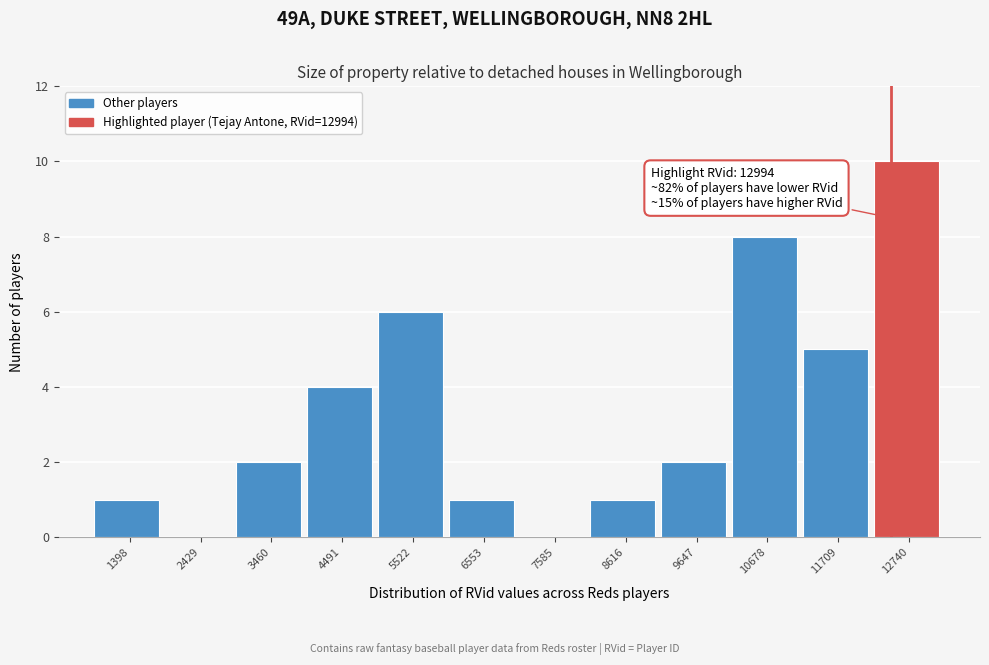

Reading left to right, what are all the values shown in this chart?

1398=1	2429=0	3460=2	4491=4	5522=6	6553=1	7585=0	8616=1	9647=2	10678=8	11709=5	12740=10